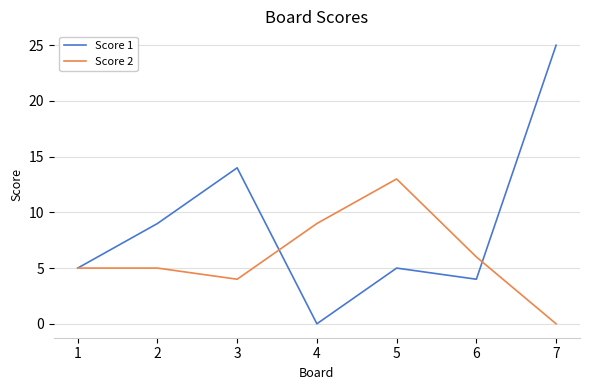

At which category does Score 2 reach its first local valley?

3